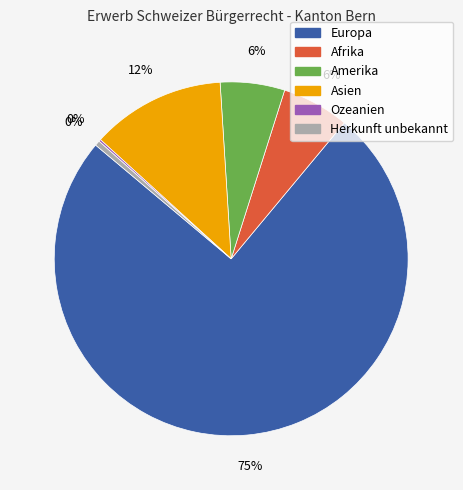

Which slice is the largest?

Europa